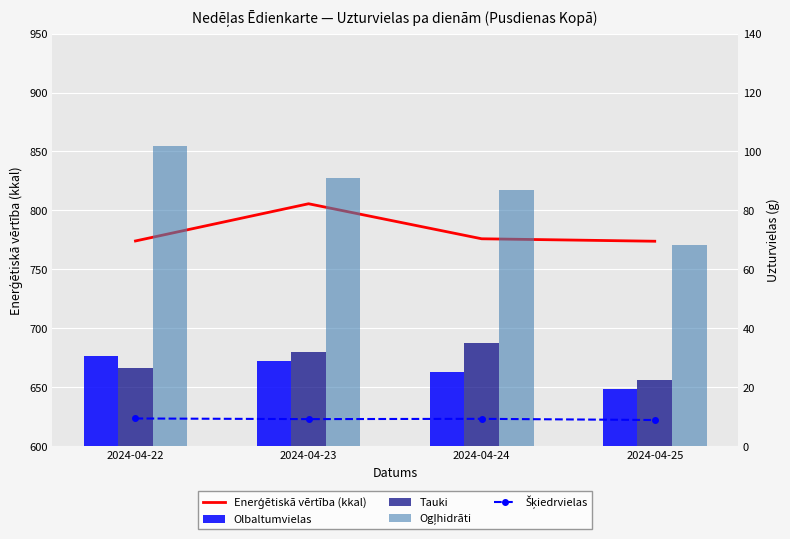

Which series has the widest spread of values?

Ogļhidrāti